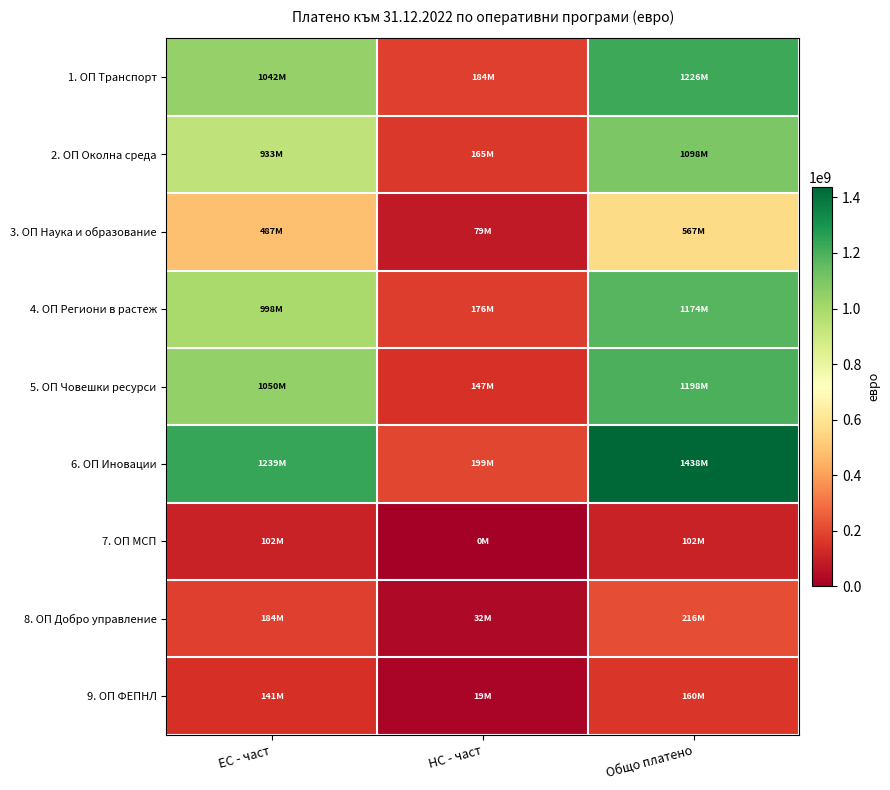

Reading left to right, transcribe all the data shown in this chart.

1. ОП Транспорт: ЕС - част=1042260683.1	НС - част=183928355.8	Общо платено=1226189039.0
2. ОП Околна среда: ЕС - част=933026986.6	НС - част=164651821.2	Общо платено=1097678807.7
3. ОП Наука и образование: ЕС - част=487315170.9	НС - част=79277589.7	Общо платено=566592760.7
4. ОП Региони в растеж: ЕС - част=998498452.8	НС - част=175804834.1	Общо платено=1174303286.9
5. ОП Човешки ресурси: ЕС - част=1050332048.1	НС - част=147272275.2	Общо платено=1197604323.3
6. ОП Иновации: ЕС - част=1239421260.1	НС - част=198763877.1	Общо платено=1438185137.2
7. ОП МСП: ЕС - част=102000000.0	НС - част=0.0	Общо платено=102000000.0
8. ОП Добро управление: ЕС - част=183780406.9	НС - част=32431836.5	Общо платено=216212243.5
9. ОП ФЕПНЛ: ЕС - част=141040272.7	НС - част=18588215.0	Общо платено=159628487.7